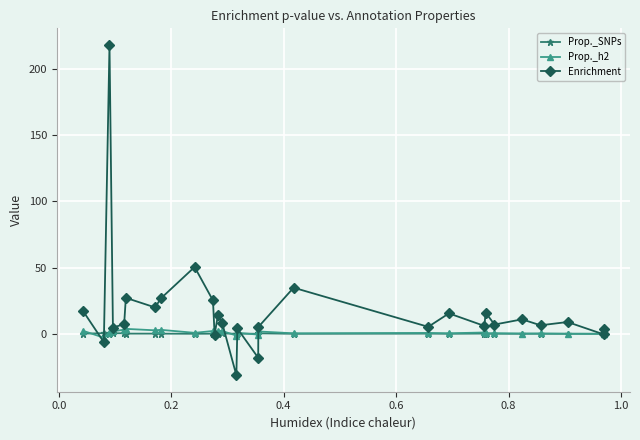

What is the value of the Prop._h2 point at the 11th from the left?

-0.2